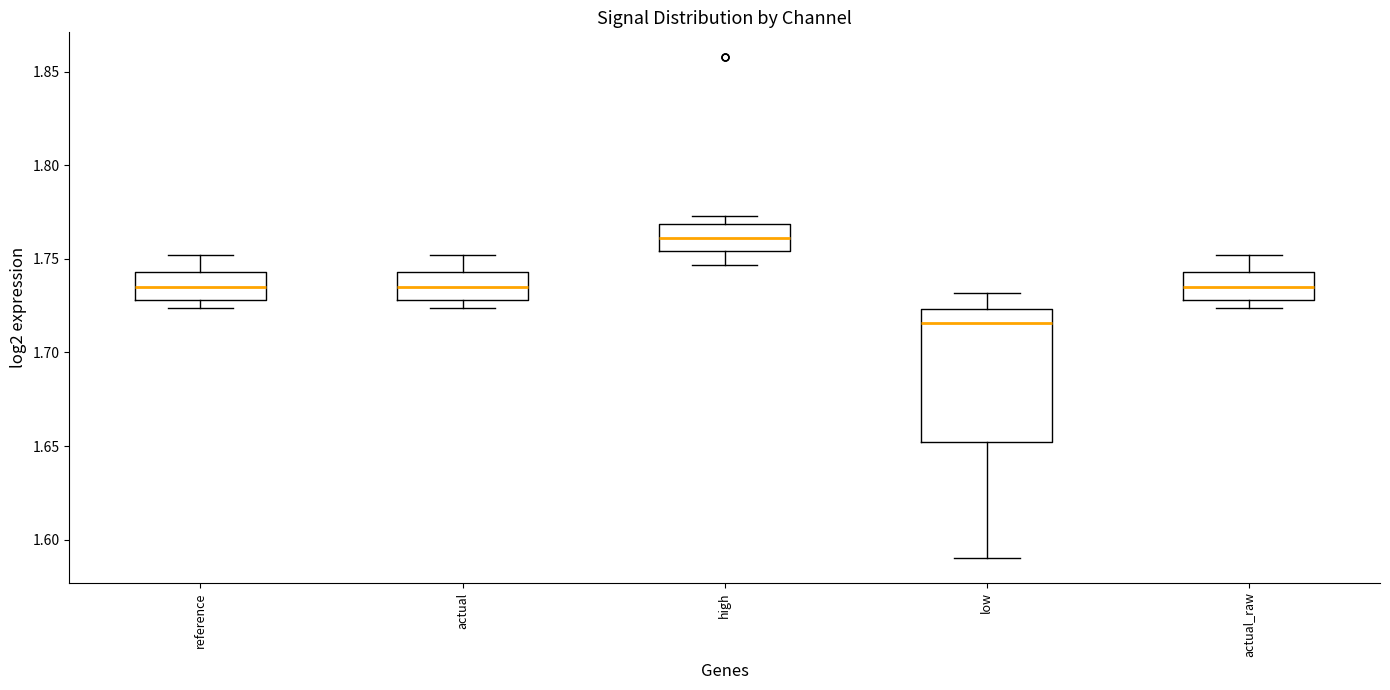

Reading left to right, transcribe this box plot: for each box, give where its median line is, the range the box spans, and where its two whiskers end, as read against the y-axis. The values are not printed on the chart, so give them approximately, as read against the axis.

reference: median 1.735, box 1.730 to 1.745, whiskers 1.725 to 1.750
actual: median 1.735, box 1.730 to 1.745, whiskers 1.725 to 1.750
high: median 1.760, box 1.755 to 1.770, whiskers 1.745 to 1.775
low: median 1.715, box 1.650 to 1.725, whiskers 1.590 to 1.730
actual_raw: median 1.735, box 1.730 to 1.745, whiskers 1.725 to 1.750